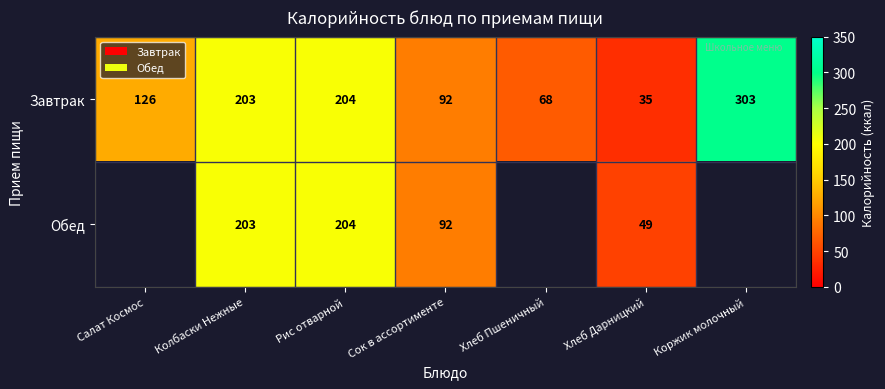

Rank the categories by Завтрак value from highest to lowest.

Коржик молочный, Рис отварной, Колбаски Нежные, Салат Космос, Сок в ассортименте, Хлеб Пшеничный, Хлеб Дарницкий